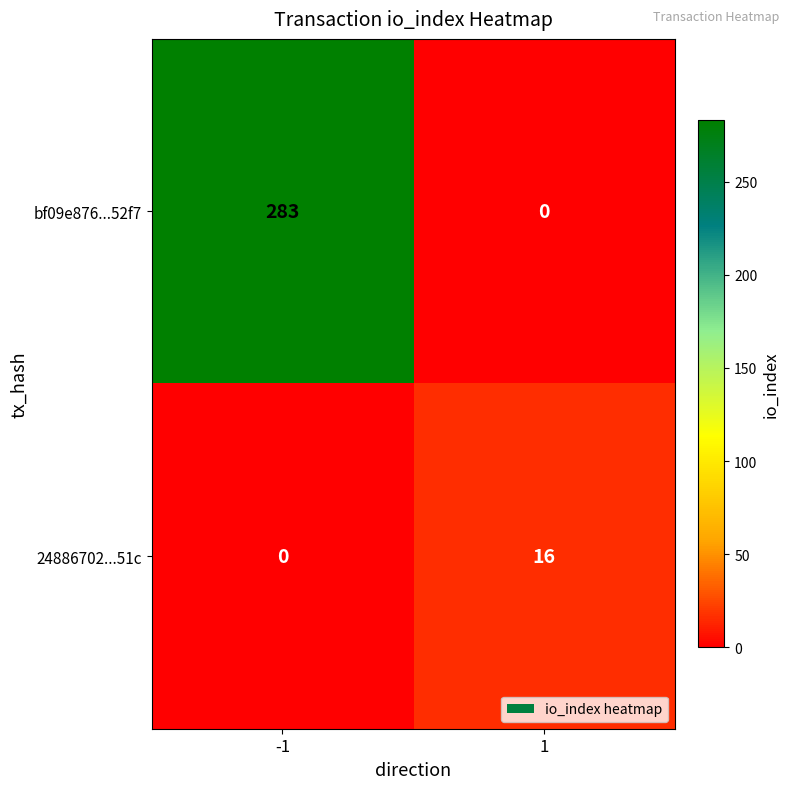

Which series has the largest total across all categories?

bf09e876...52f7